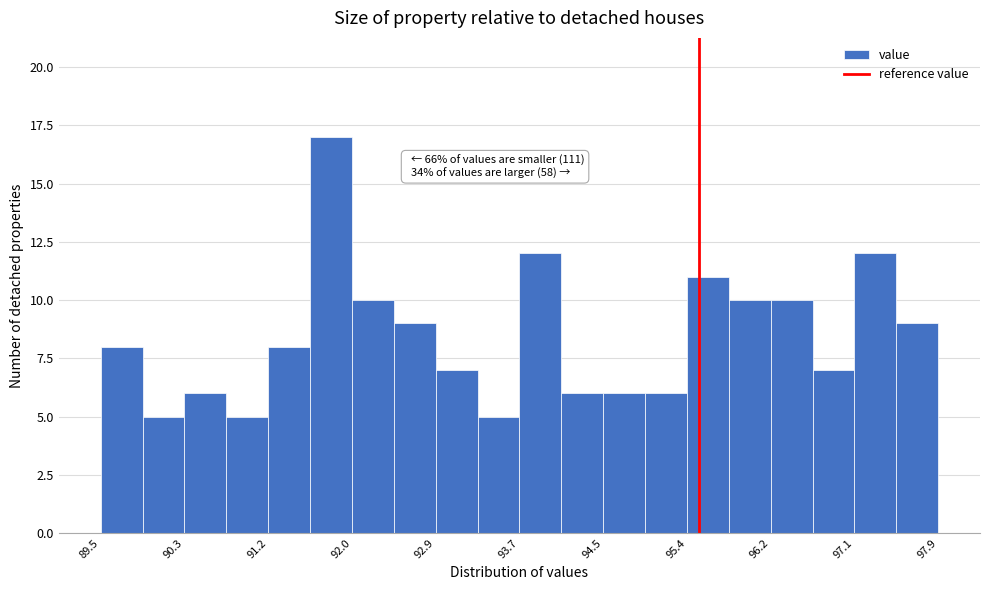

Over which range of the x-axis is the bar tallest?

91.60 to 92.02